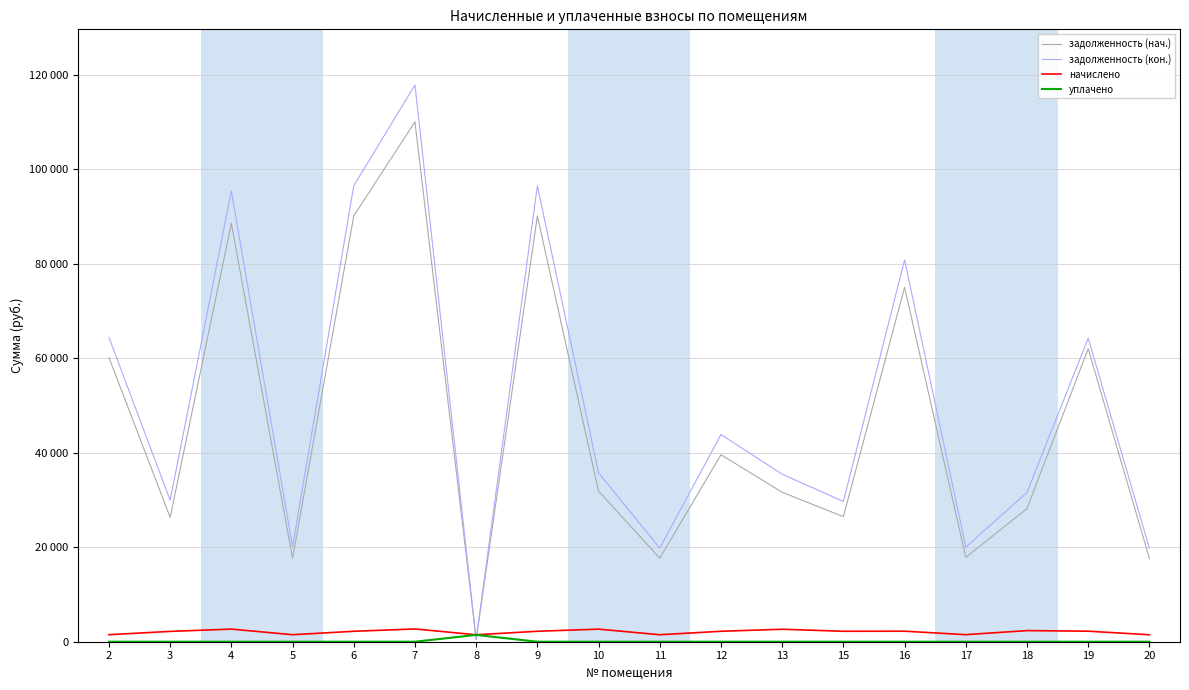

Is the value of уплачено at 8 greater than the value of задолженность (нач.) at 19?

No